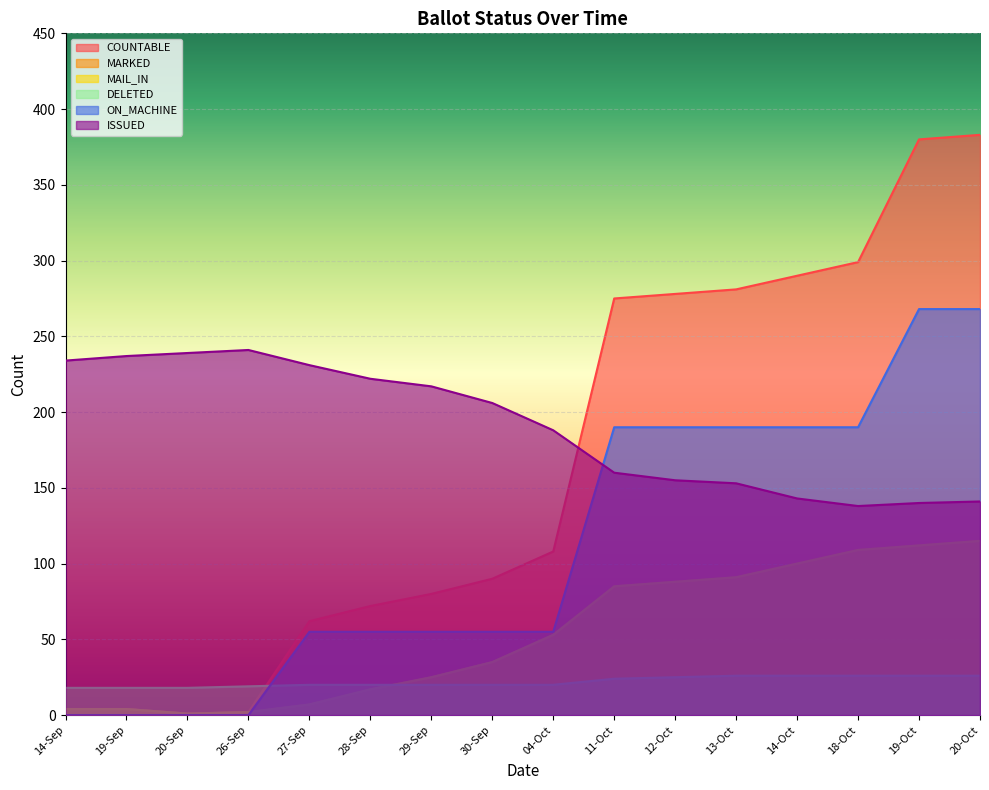

What is the value of the ON_MACHINE point at the 14th from the left?

190